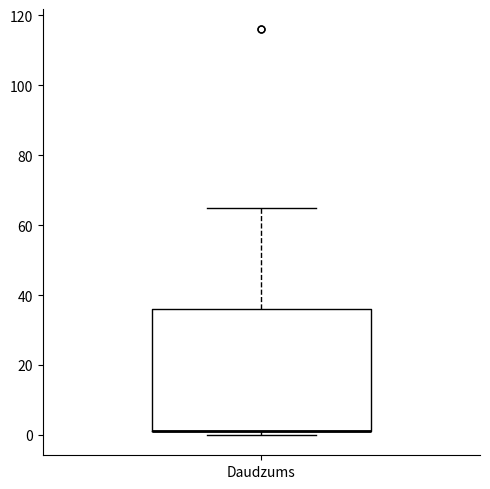

Transcribe this box plot: give where the median line is, the range the box spans, and where the two whiskers end, as read against the y-axis. The values are not printed on the chart, so give them approximately, as read against the axis.

median 2 (drawn on the box's lower edge), box 2 to 36, whiskers 0 to 66